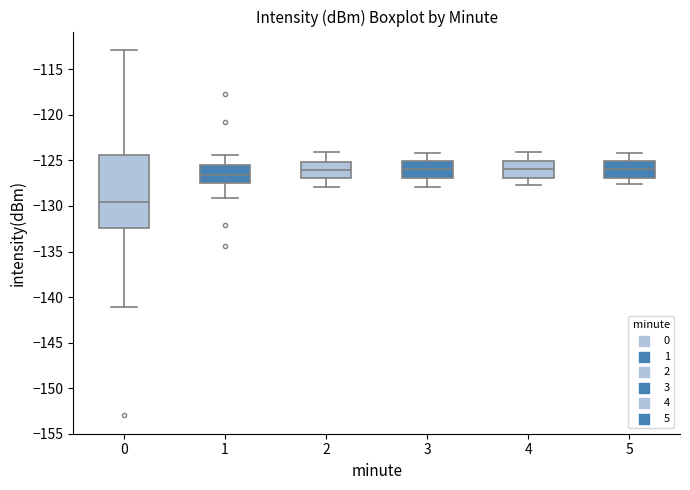

Which box is the tallest, from its lower edge to its upper edge?

0